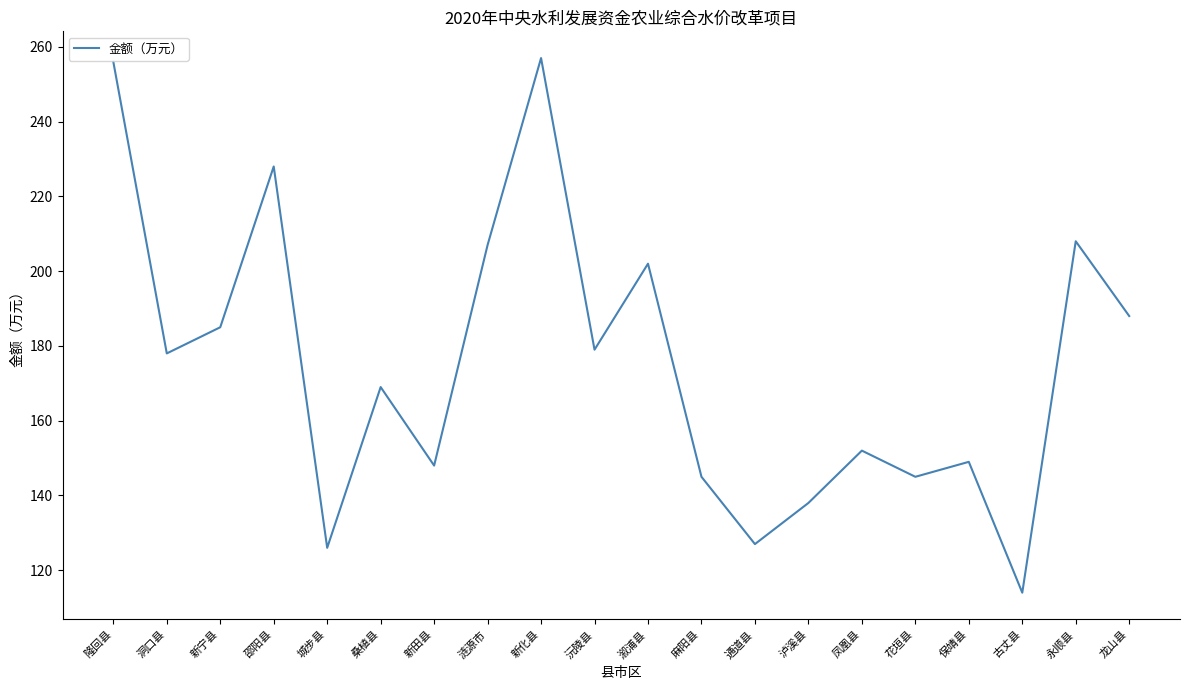

What is the change in value from 隆回县 to 城步县?

-130